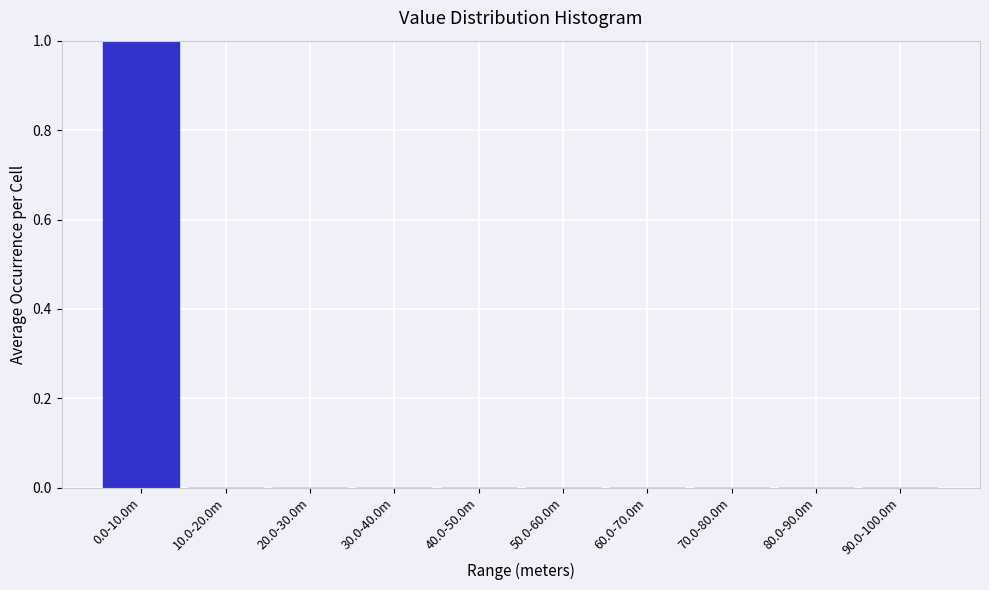

Reading right to left, transcribe all the data shown in this chart.

90.0-100.0m=0	80.0-90.0m=0	70.0-80.0m=0	60.0-70.0m=0	50.0-60.0m=0	40.0-50.0m=0	30.0-40.0m=0	20.0-30.0m=0	10.0-20.0m=0	0.0-10.0m=1